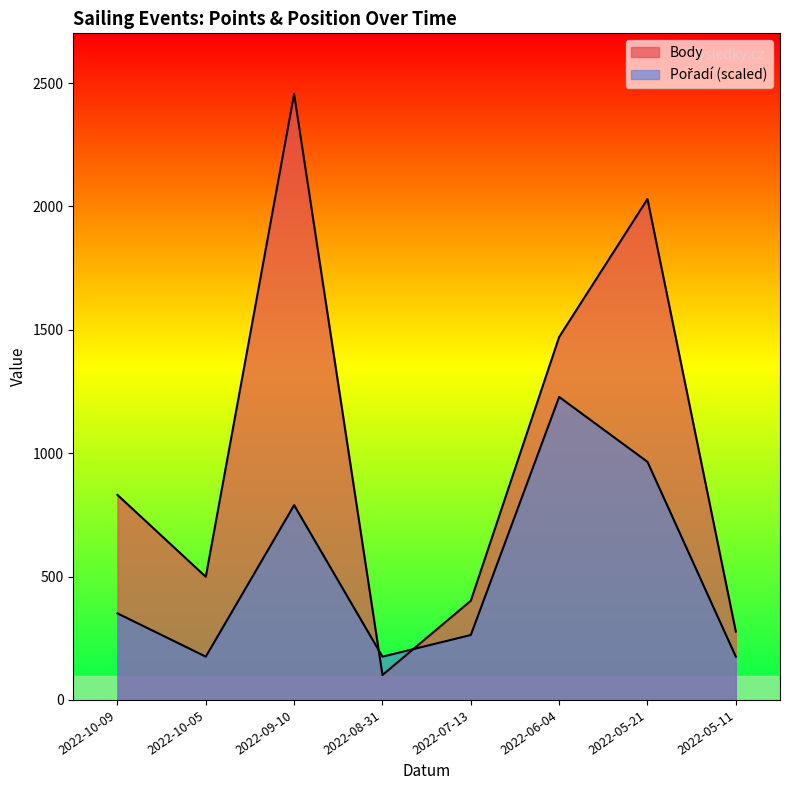

Reading right to left, list all the values displayed in this chart.

Body: 277.0	2030.0	1471.0	402.0	101.0	2456.0	499.0	831.0
Pořadí: 175.4	964.9	1228.0	263.1	175.4	789.4	175.4	350.9